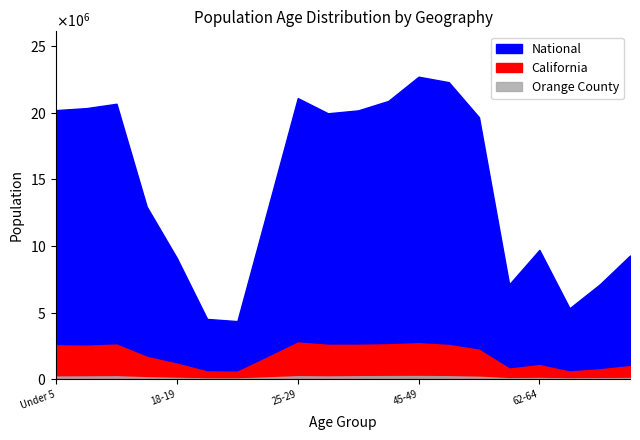

How many interior local valleys does the Orange County series have?

4